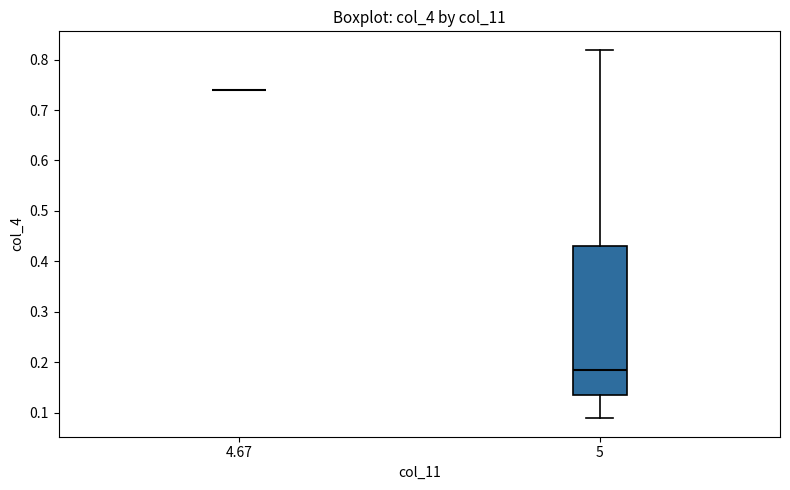

Reading left to right, transcribe this box plot: for each box, give where its median line is, the range the box spans, and where its two whiskers end, as read against the y-axis. The values are not printed on the chart, so give them approximately, as read against the axis.

4.67: box collapsed to a line at 0.74, whiskers 0.74 to 0.74
5: median 0.18, box 0.13 to 0.43, whiskers 0.09 to 0.82